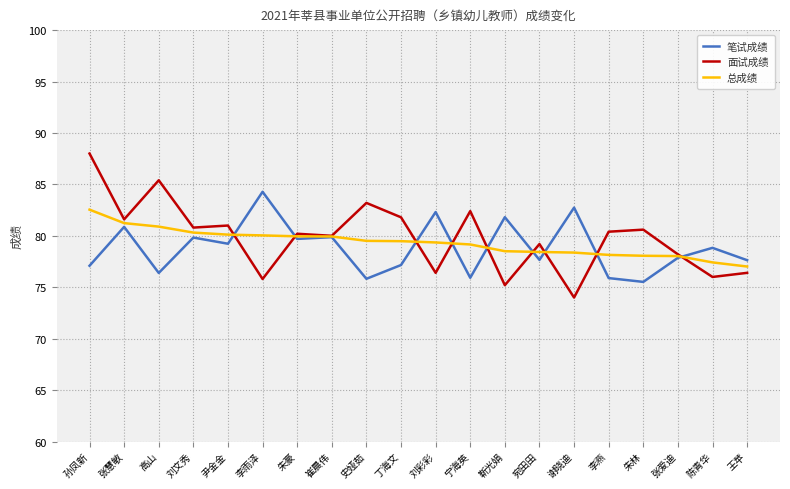

What position from the right is 王苹?

1